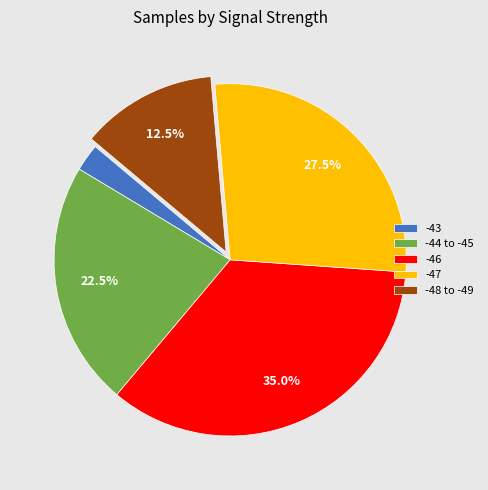

Which slice is the largest?

-46